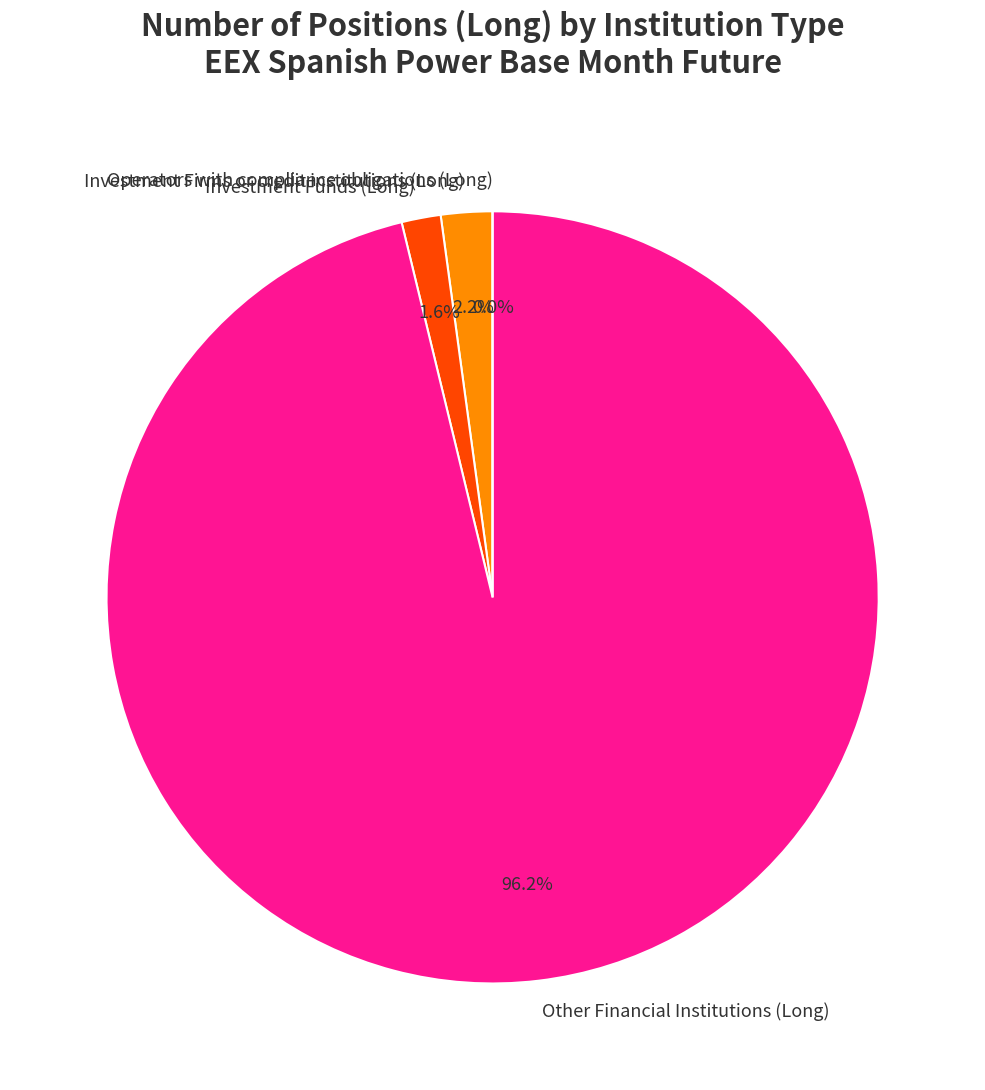

Rank the categories by value from lowest to highest.

Operators with compliance obligations (Long), Investment Funds (Long), Investment Firms or credit institutions (Long), Other Financial Institutions (Long)